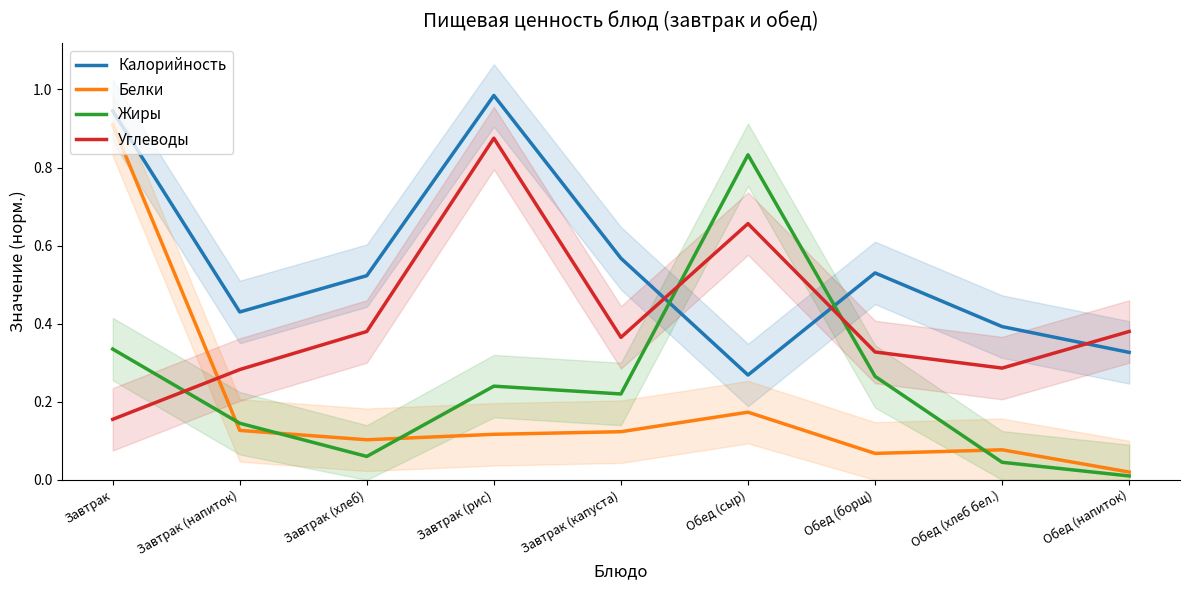

What is the average value of the Калорийность series?

0.6